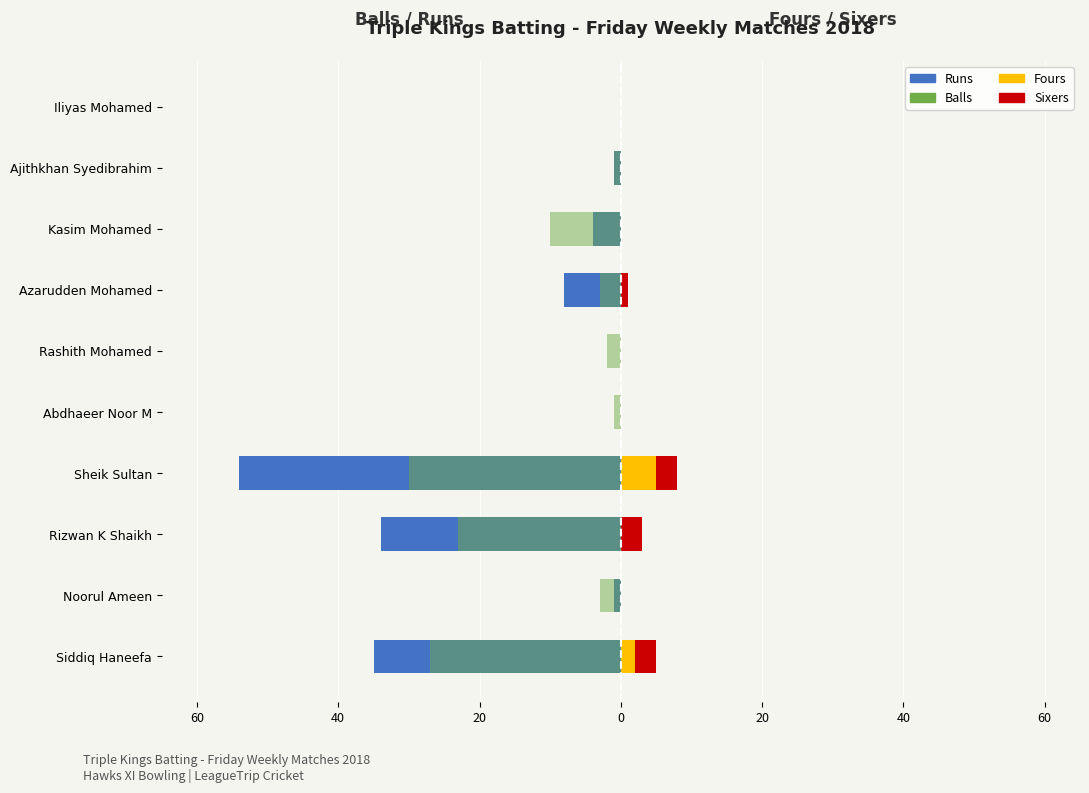

How many data points in Balls are above -3?

4